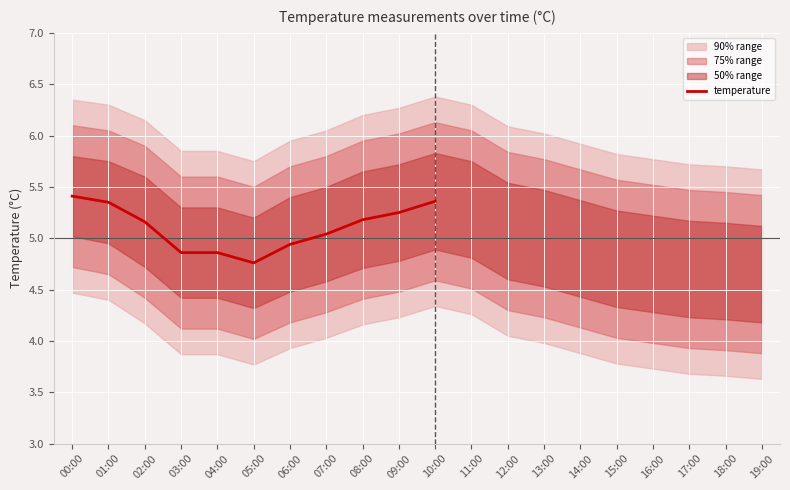

How many points are lower than both their immediate neighbors (excluding endpoints)?

1